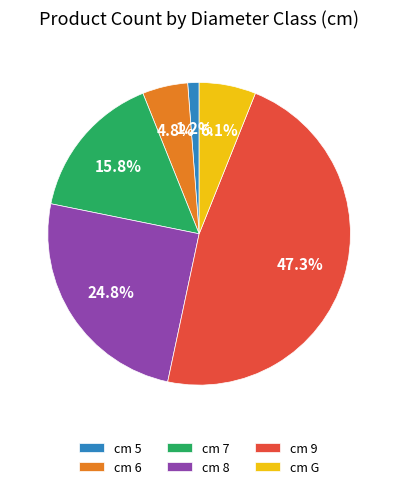

Which slice is the smallest?

cm 5